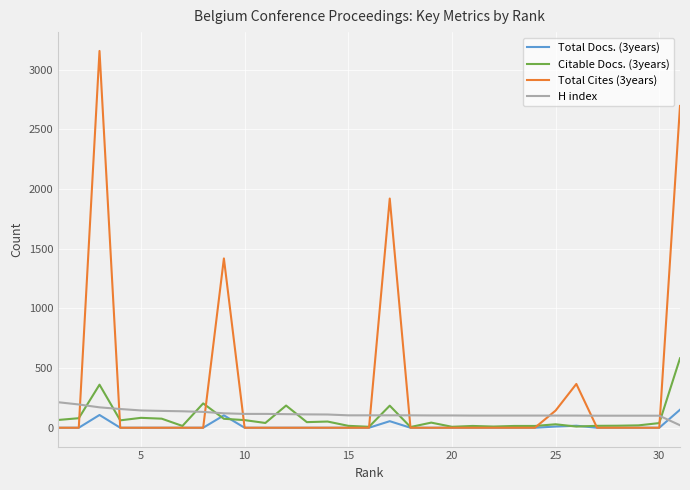

True or false: Total Docs. (3years) has more than 2 interior local peaks.

True